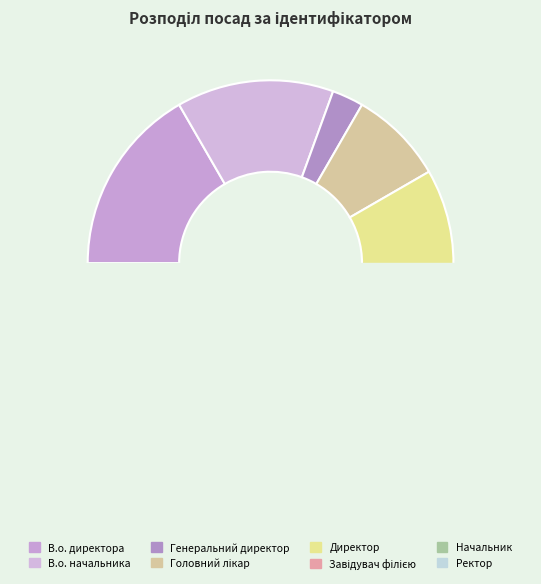

Is there any slice that represents more than half of the pie?

No